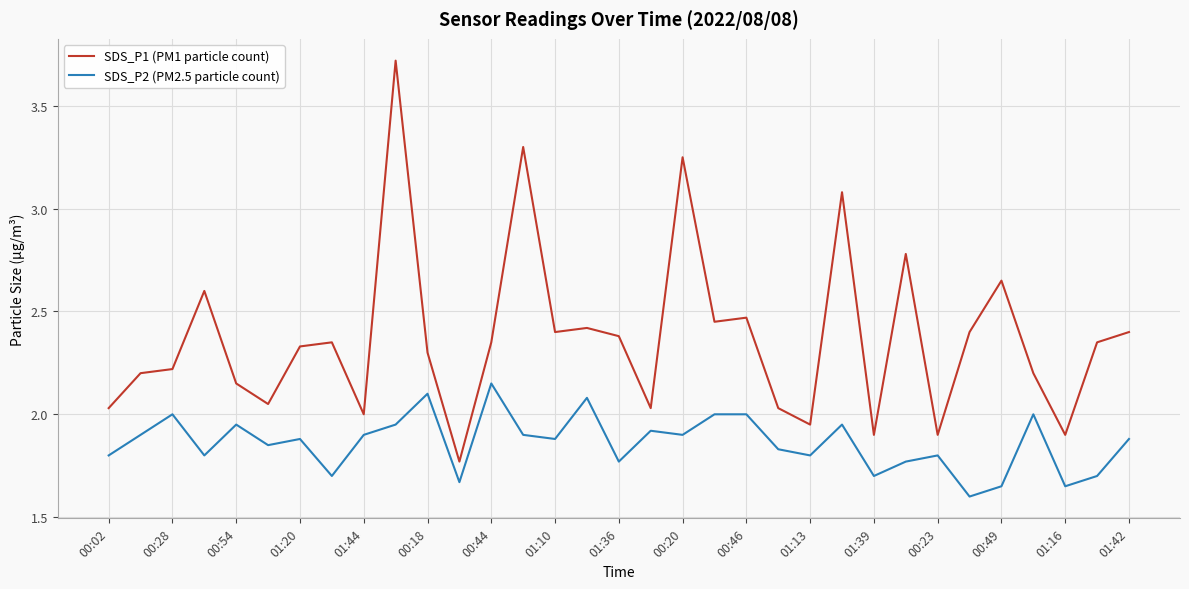

What is the maximum value shown in the chart?

3.7